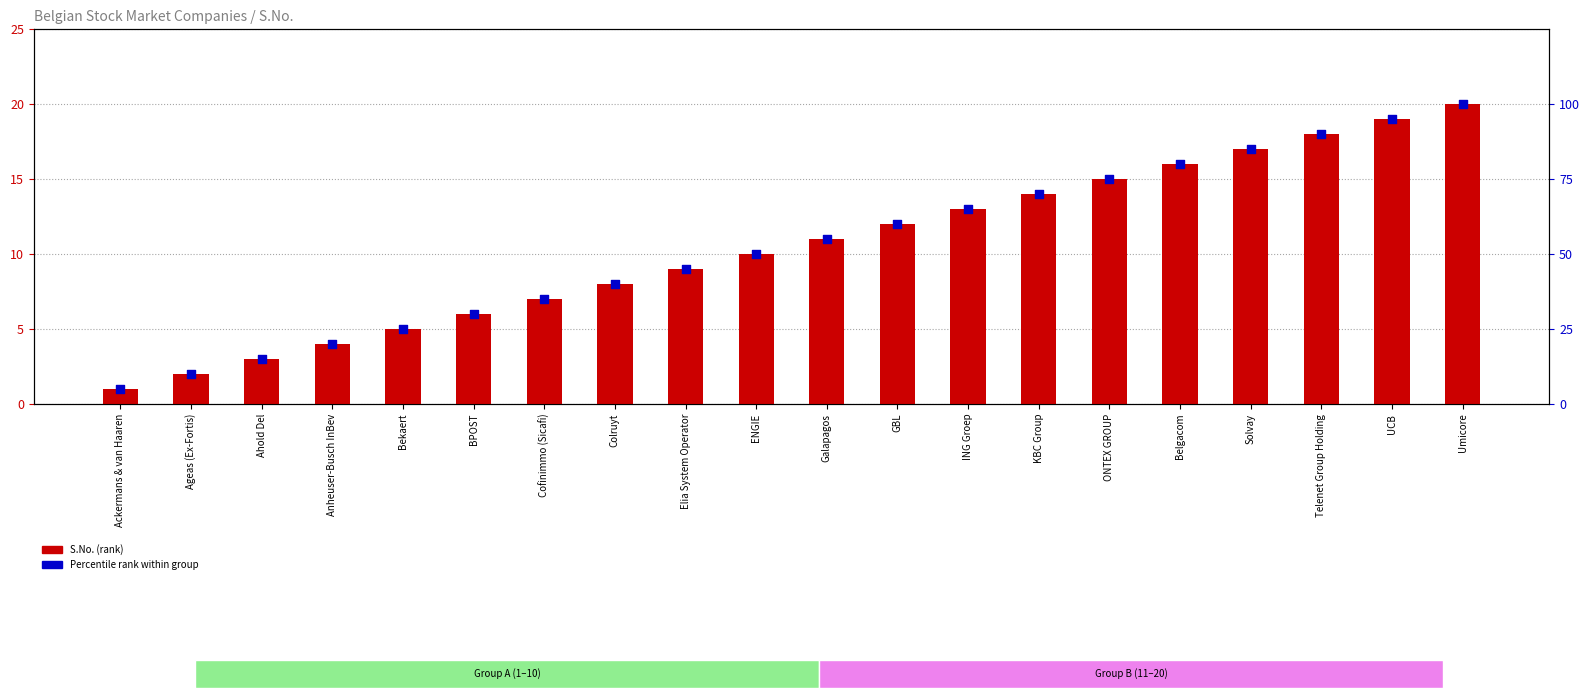

Which series contains the lowest Y value?

S.No. (rank)